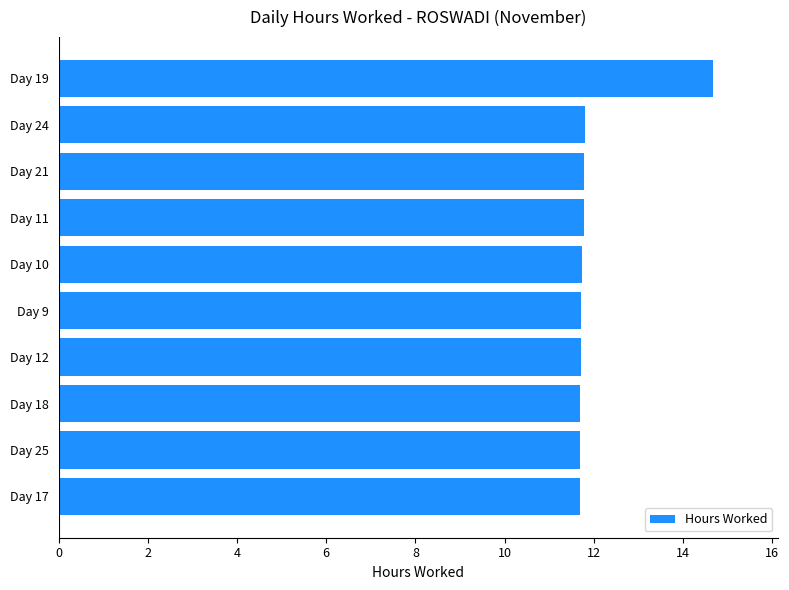

Approximately how many times larger is the value at Day 25 compared to Day 21?

1.0